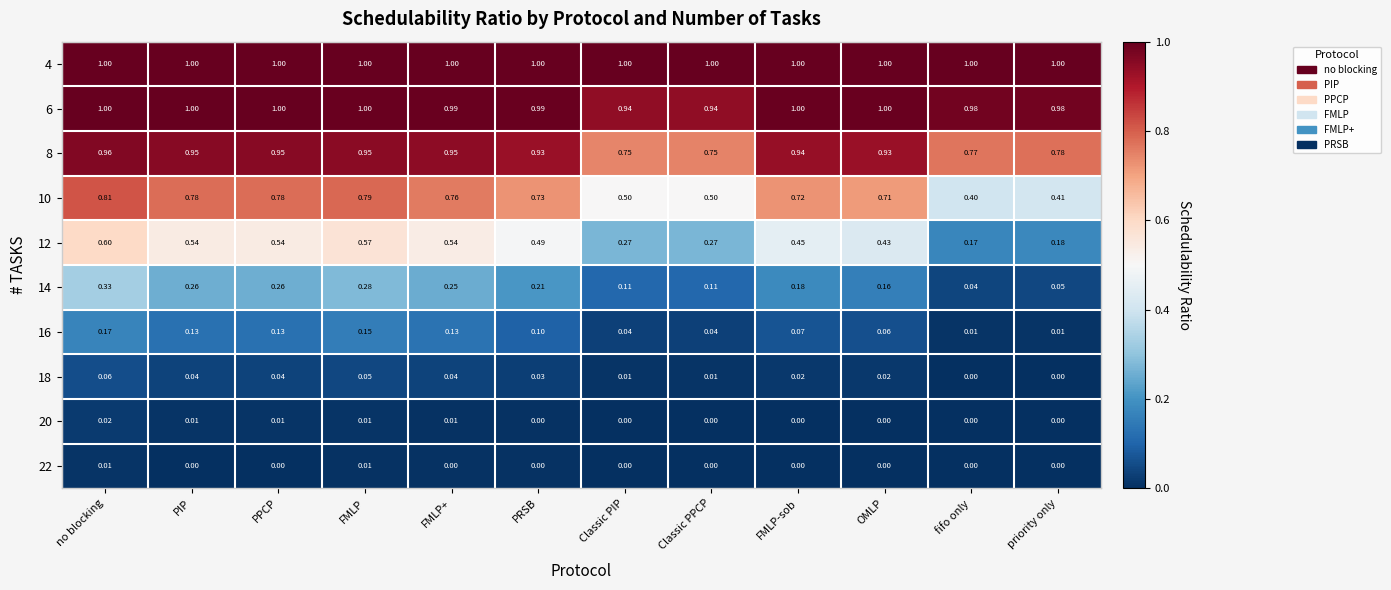

At which label does 14 reach its peak?

no blocking